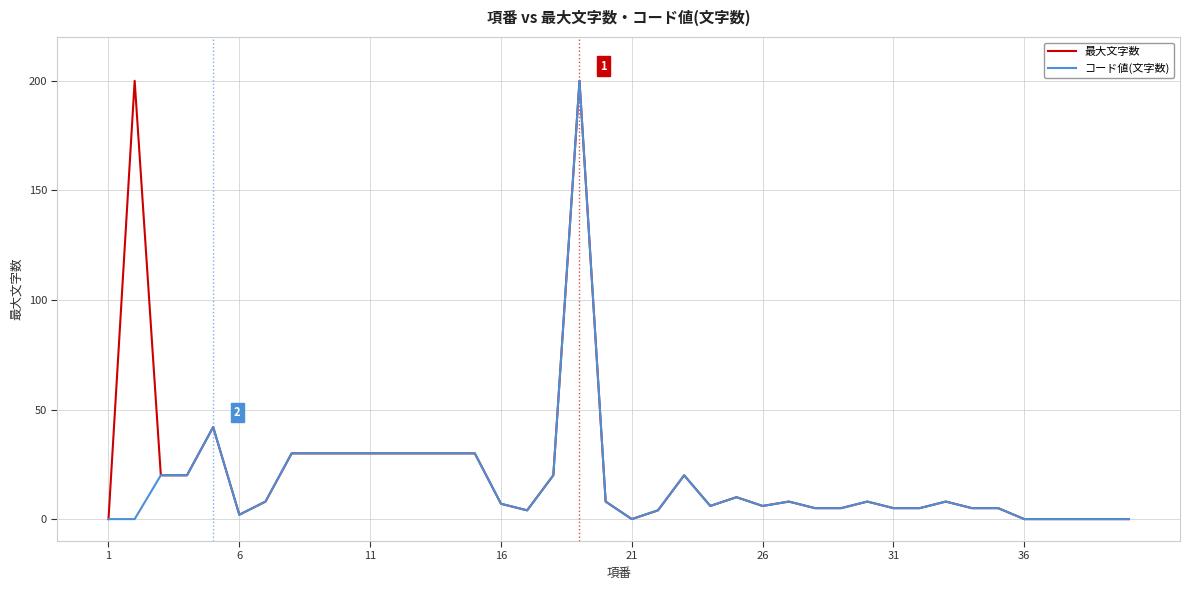

What is the maximum value shown in the chart?

200